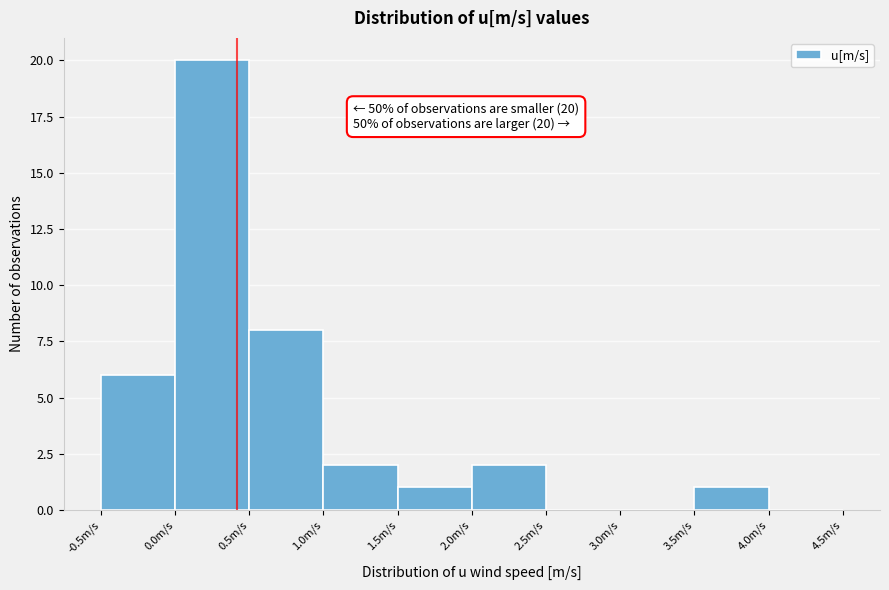

Over which range of the x-axis is the bar tallest?

0.0 to 0.5